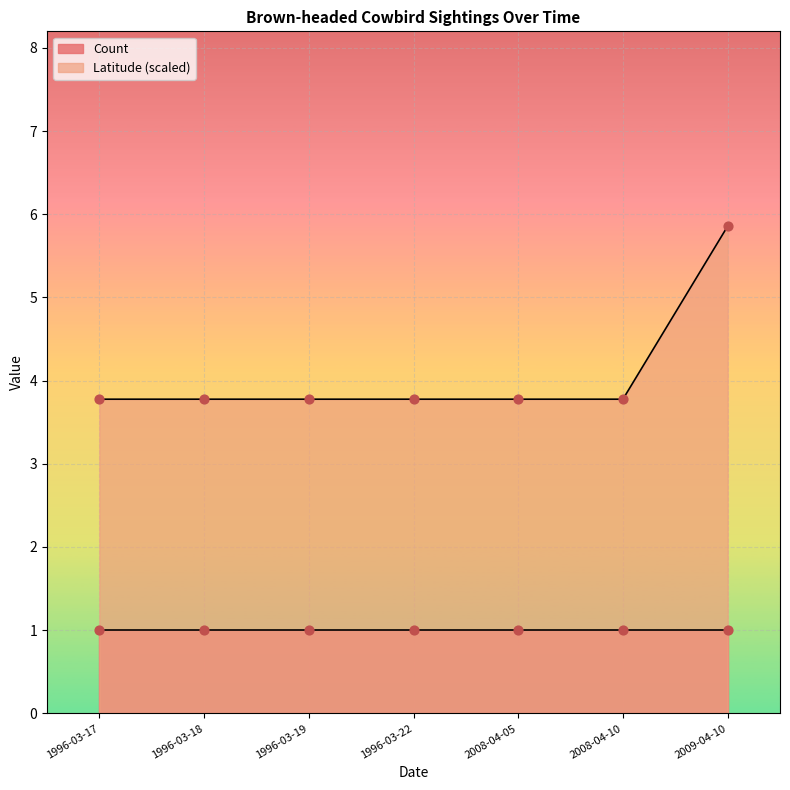

What is the change in value from 1996-03-19 to 2009-04-10?

+2.1